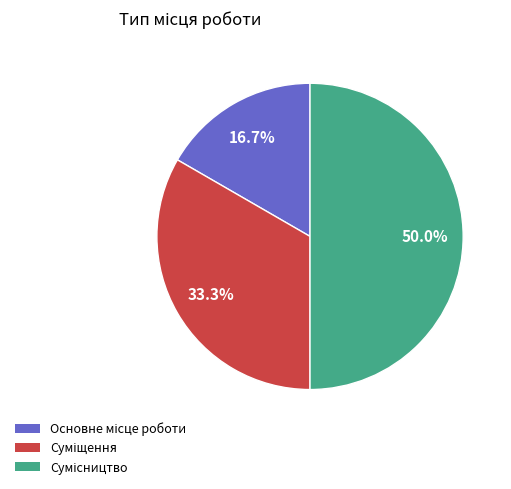

How many segments does this pie chart have?

3